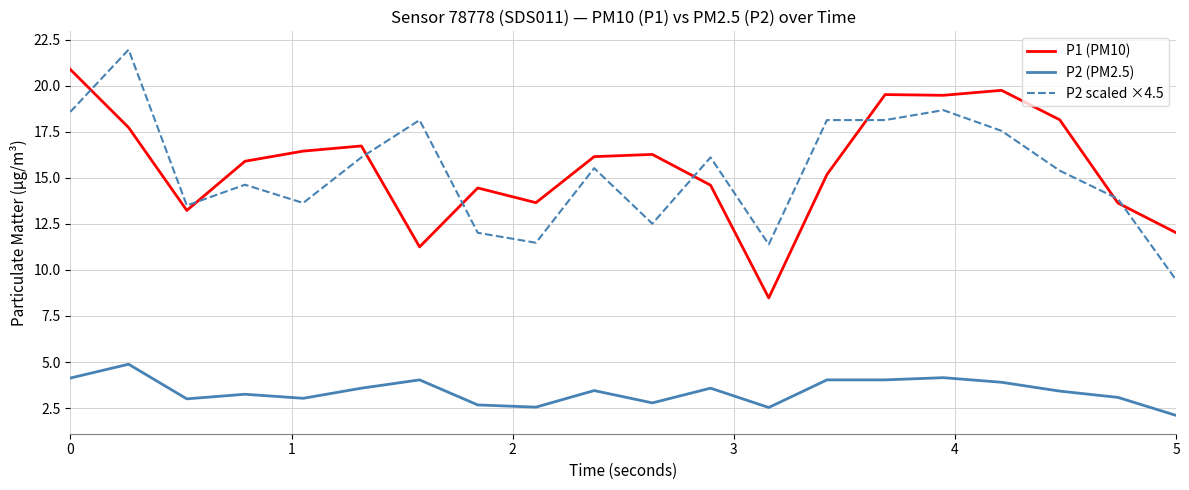

What is the lowest value of the P1 (PM10) series?

8.5